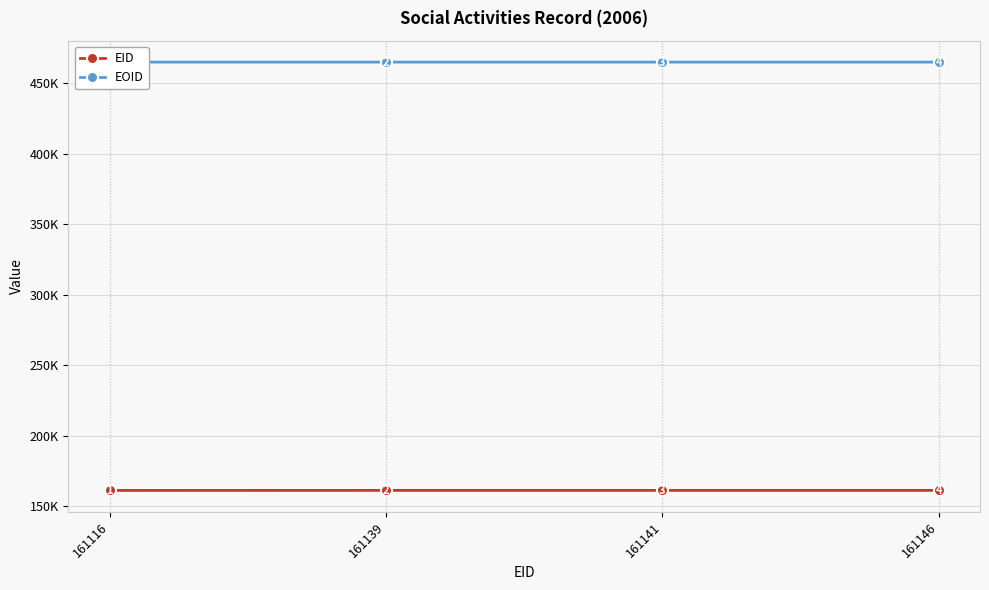

At how many categories does at least one series exceed 226857?

4